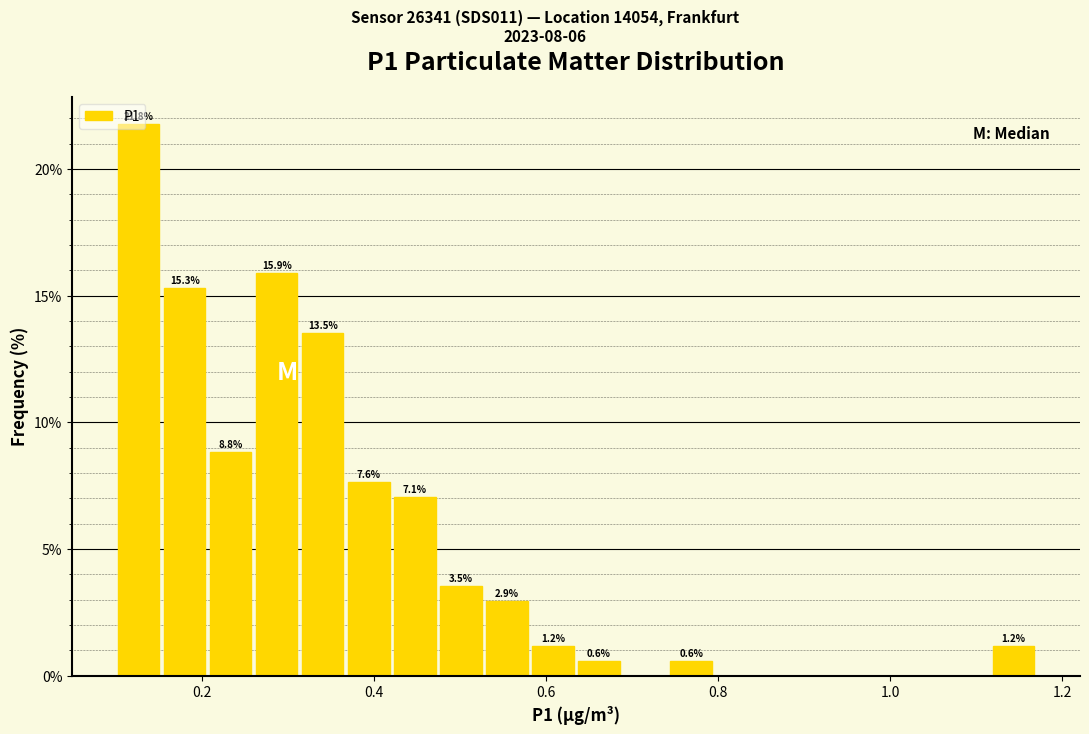

Read against the x-axis, roughly where is the centre of the tallest bar?

0.12